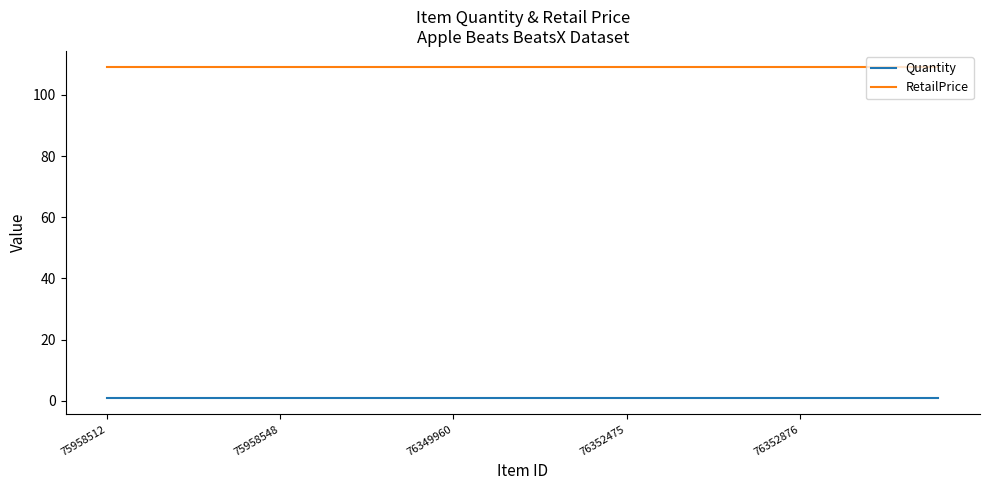

Which series has the largest total across all categories?

RetailPrice